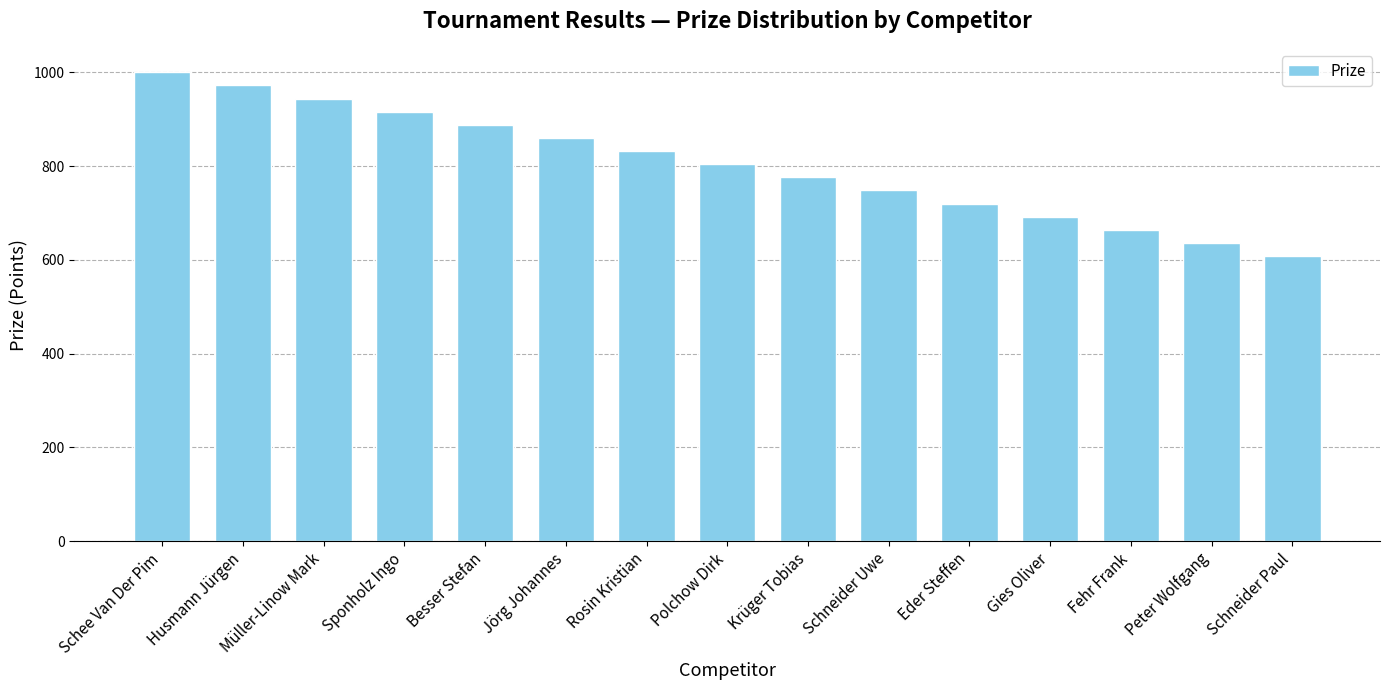

Is it true that the value at Schee Van Der Pim is 489?

False